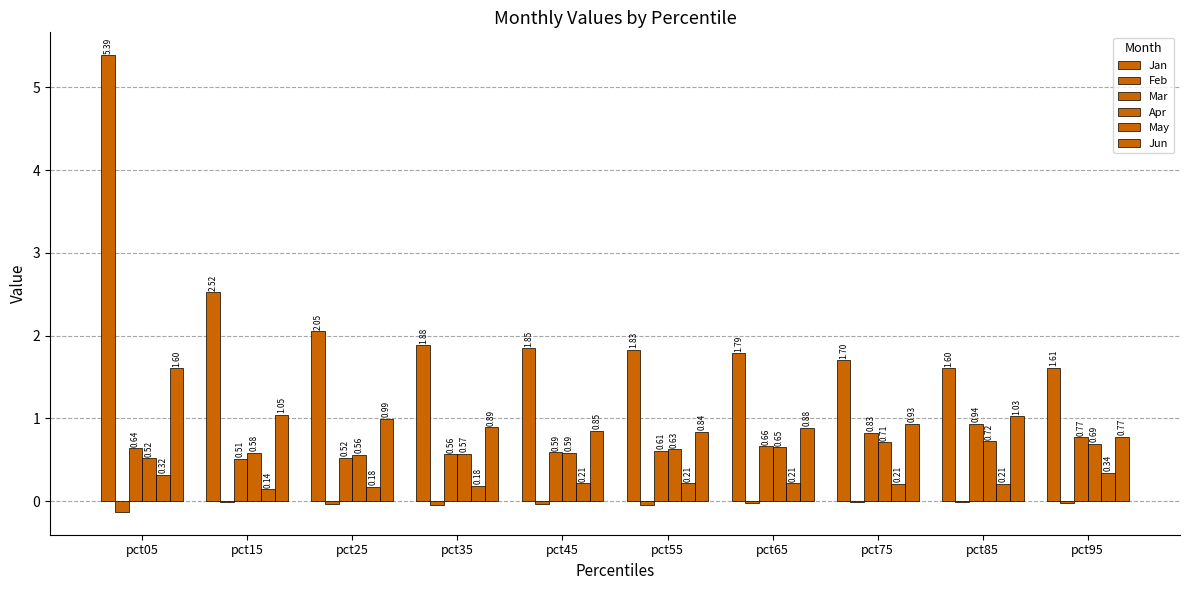

Which series has the largest total across all categories?

Jan